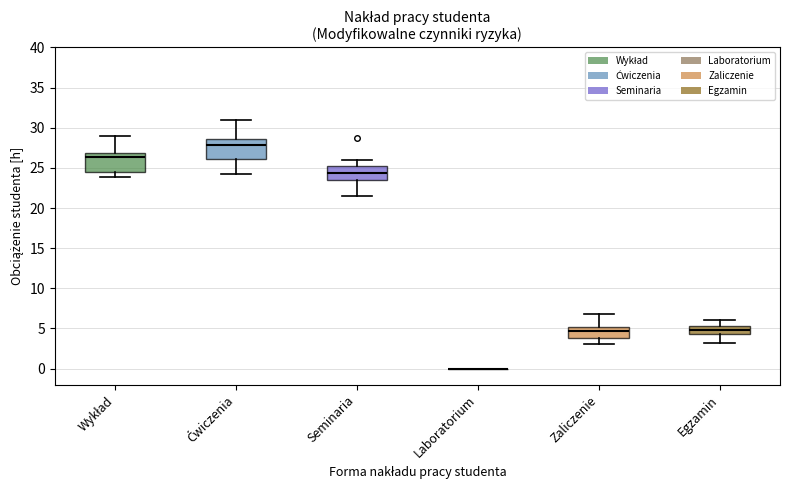

Where is the upper edge of the box for Ćwiczenia on the y-axis? The values are not printed on the chart, so give them approximately, as read against the axis.

28.5